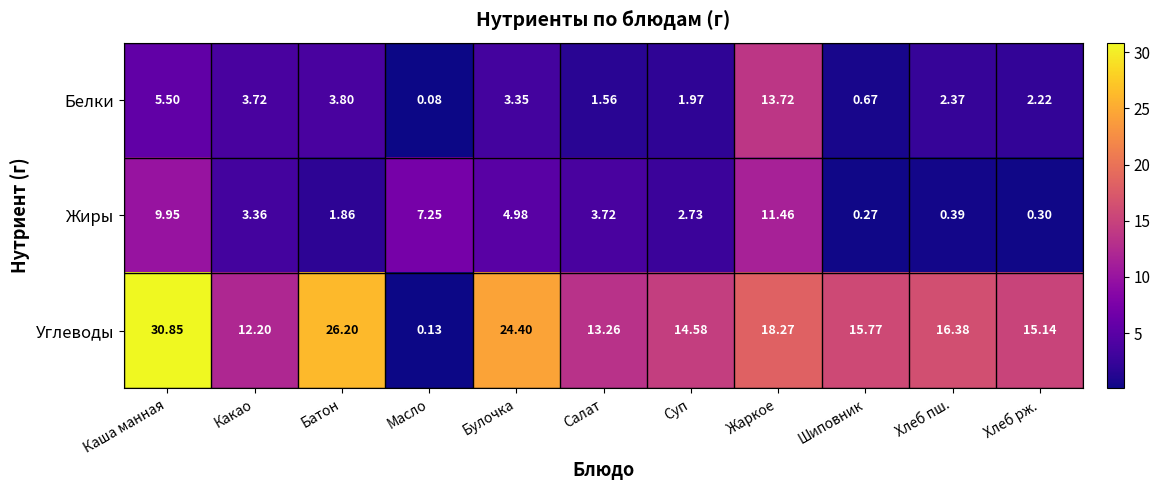

At which category is the sum across all series the highest?

Каша манная